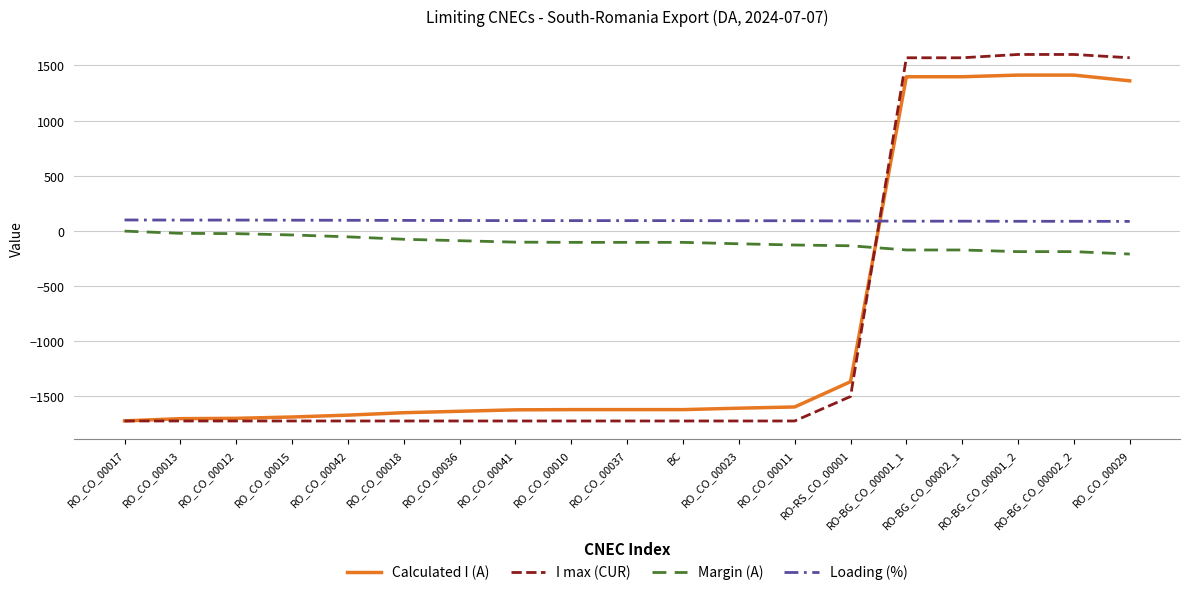

Which series ends up on top after the final intersection of Calculated I (A) and Loading (%)?

Calculated I (A)